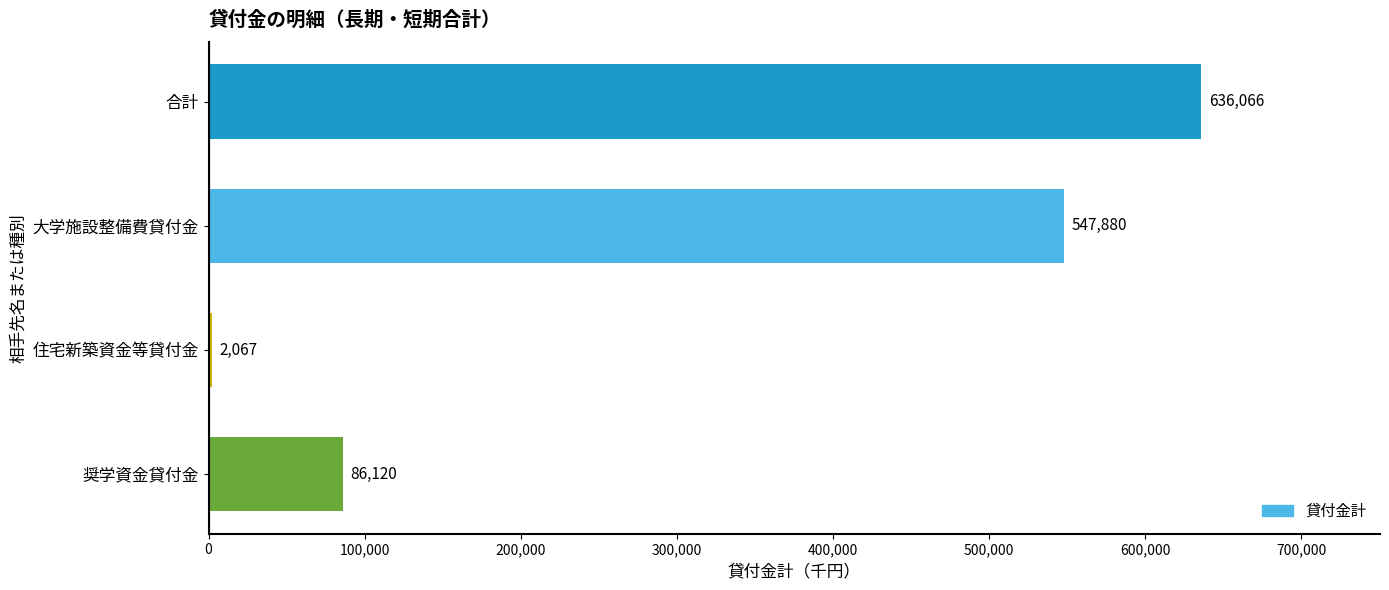

At which category does the chart reach its peak across all series?

合計